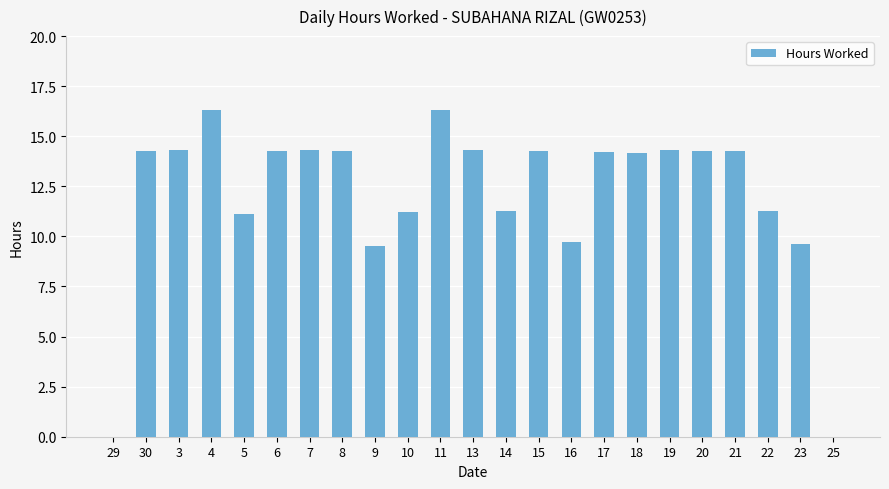

What is the difference between the values at 7 and 4?

2.0